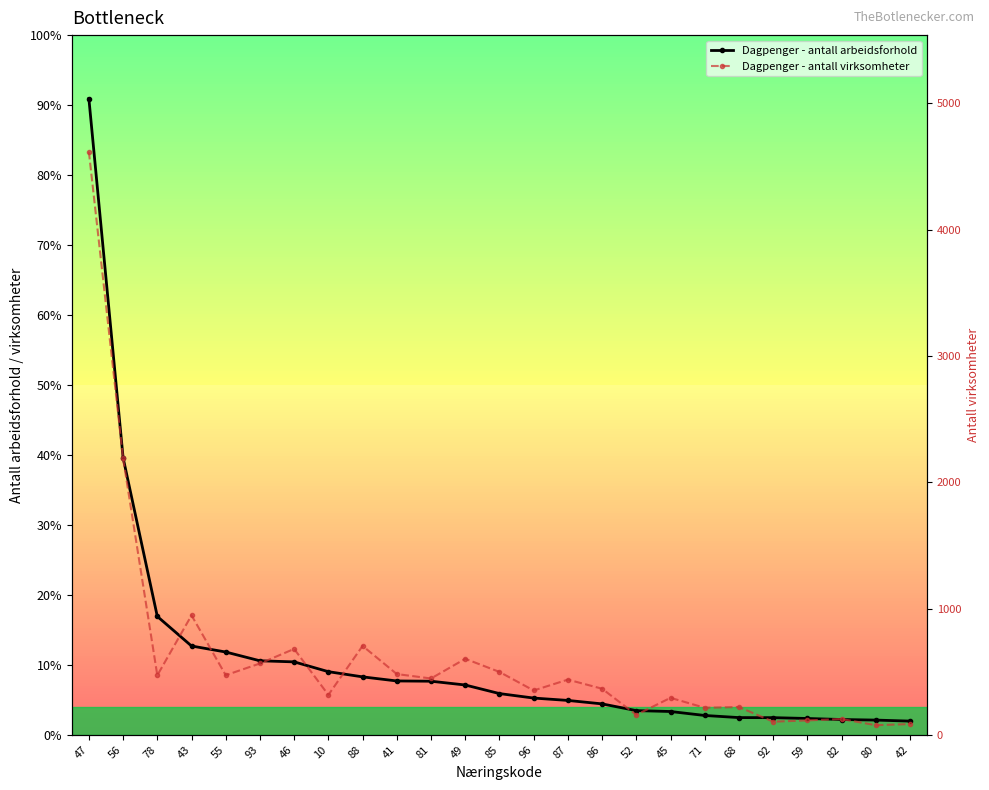

Which series changed the most between 86 and 82?

Dagpenger - antall arbeidsforhold